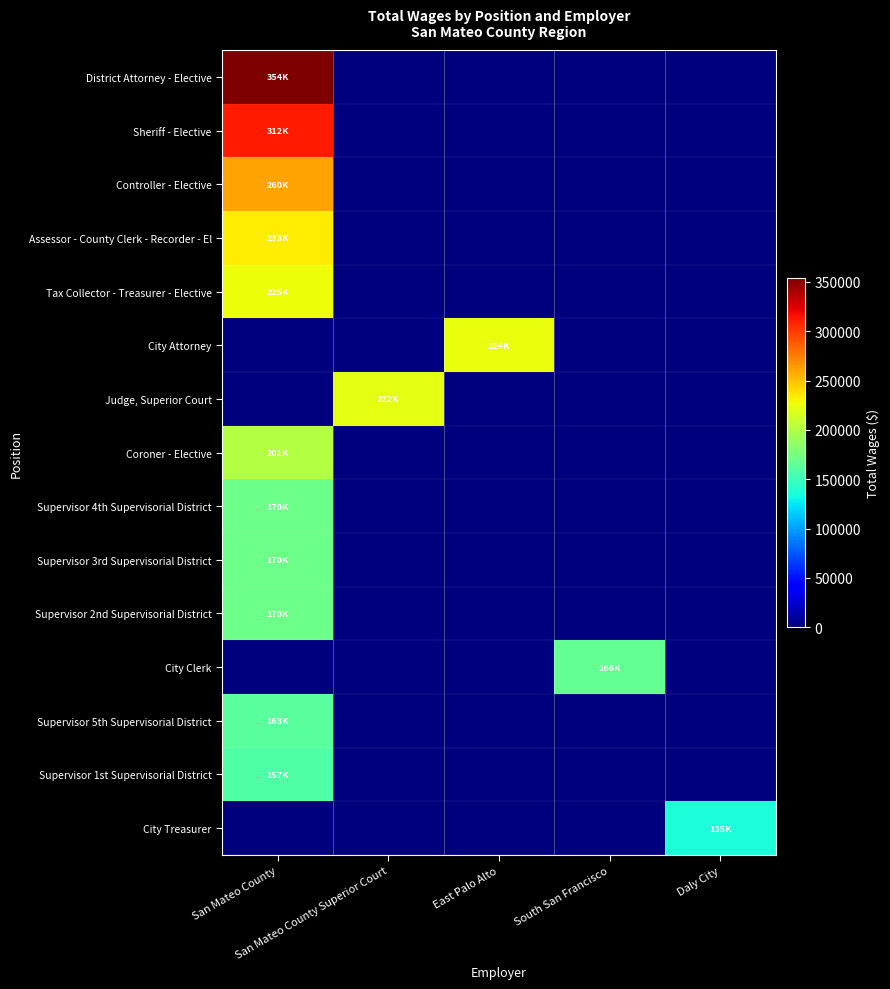

At Daly City, list the series in order from largest to smallest.

City Treasurer, District Attorney - Elective, Sheriff - Elective, Controller - Elective, Assessor - County Clerk - Recorder - El, Tax Collector - Treasurer - Elective, City Attorney, Judge, Superior Court, Coroner - Elective, Supervisor 4th Supervisorial District, Supervisor 3rd Supervisorial District, Supervisor 2nd Supervisorial District, City Clerk, Supervisor 5th Supervisorial District, Supervisor 1st Supervisorial District